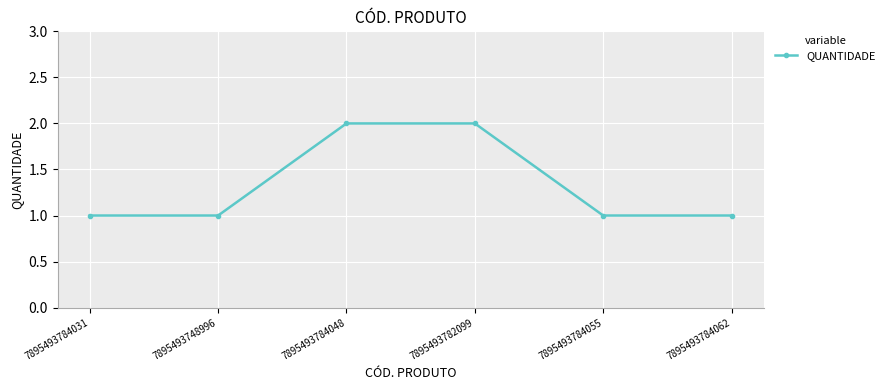

Approximately how many times larger is the value at 7895493784048 compared to 7895493784055?

2.0